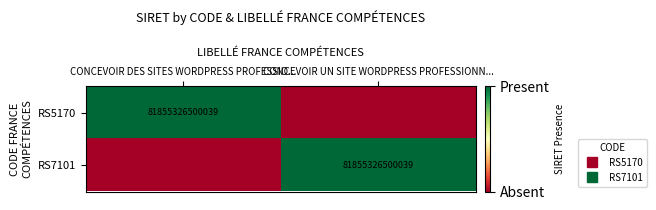

Rank the series at CONCEVOIR DES SITES WORDPRESS PROFESSIO... from lowest to highest value.

RS7101, RS5170